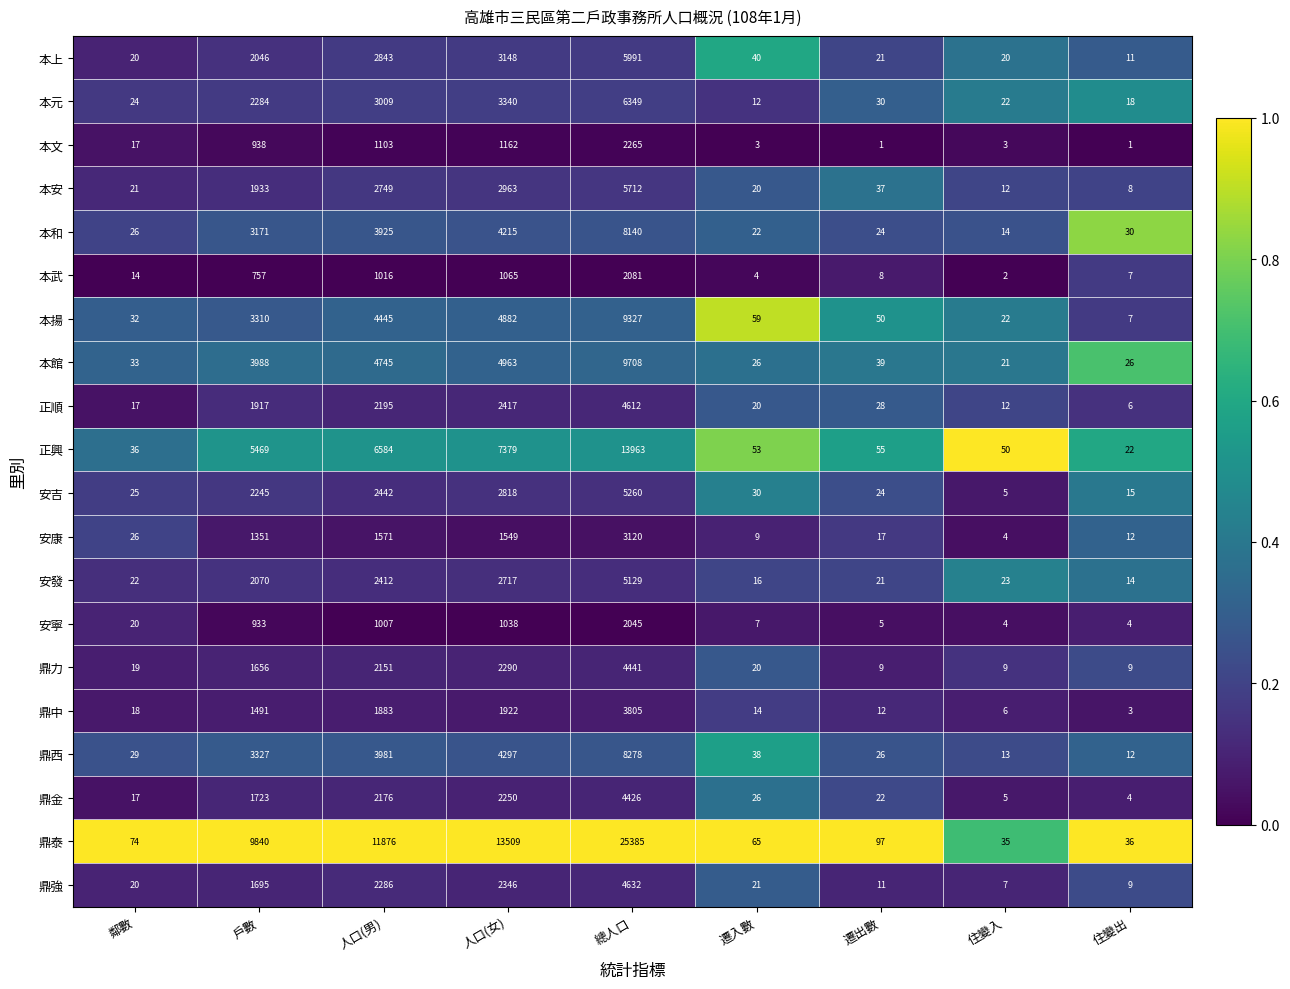

At which label does 鼎泰 first exceed 97?

戶數